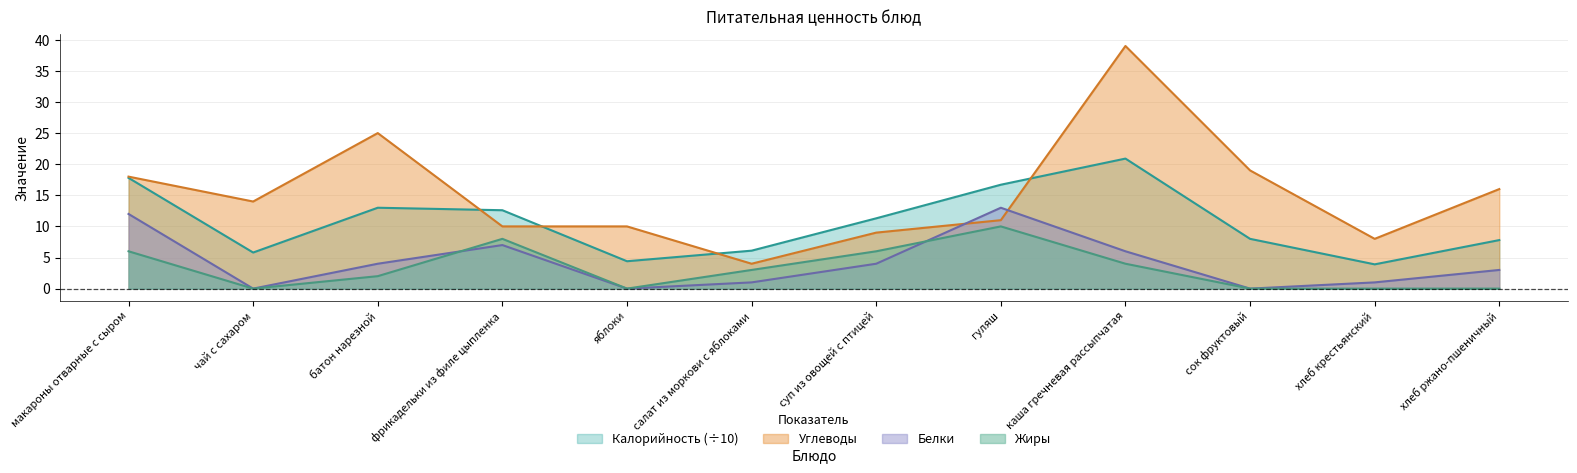

Which category has the lowest value across all series?

чай с сахаром